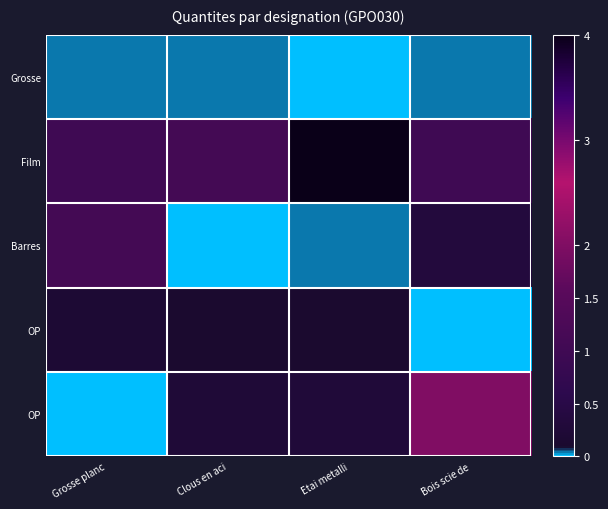

At which category does the chart reach its minimum across all series?

Etai metalli